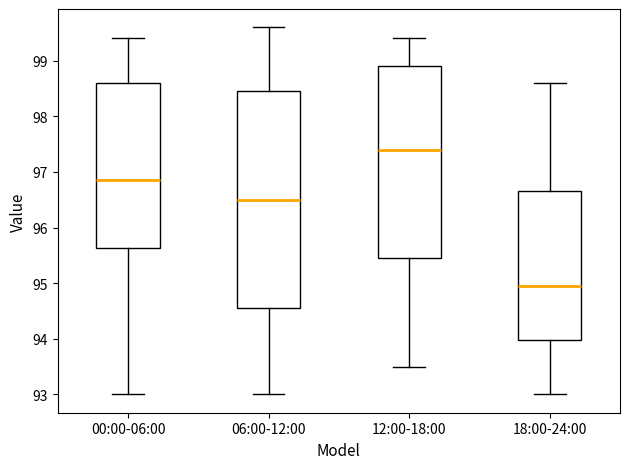

Where does the median line of the box for 12:00-18:00 sit on the y-axis? The values are not printed on the chart, so give them approximately, as read against the axis.

97.4